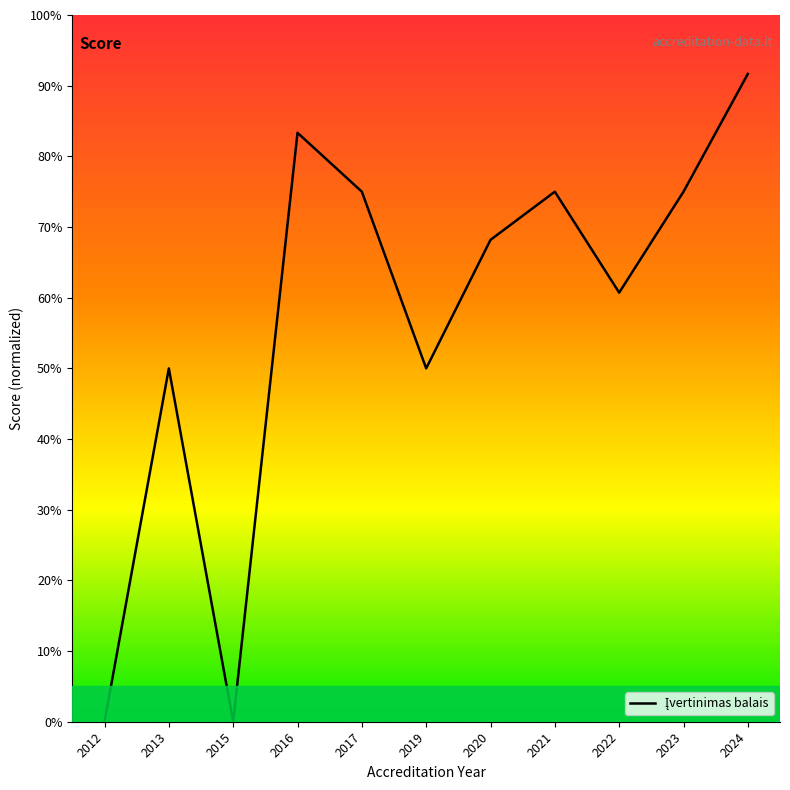

Does the chart display data point markers on the line(s)?

No